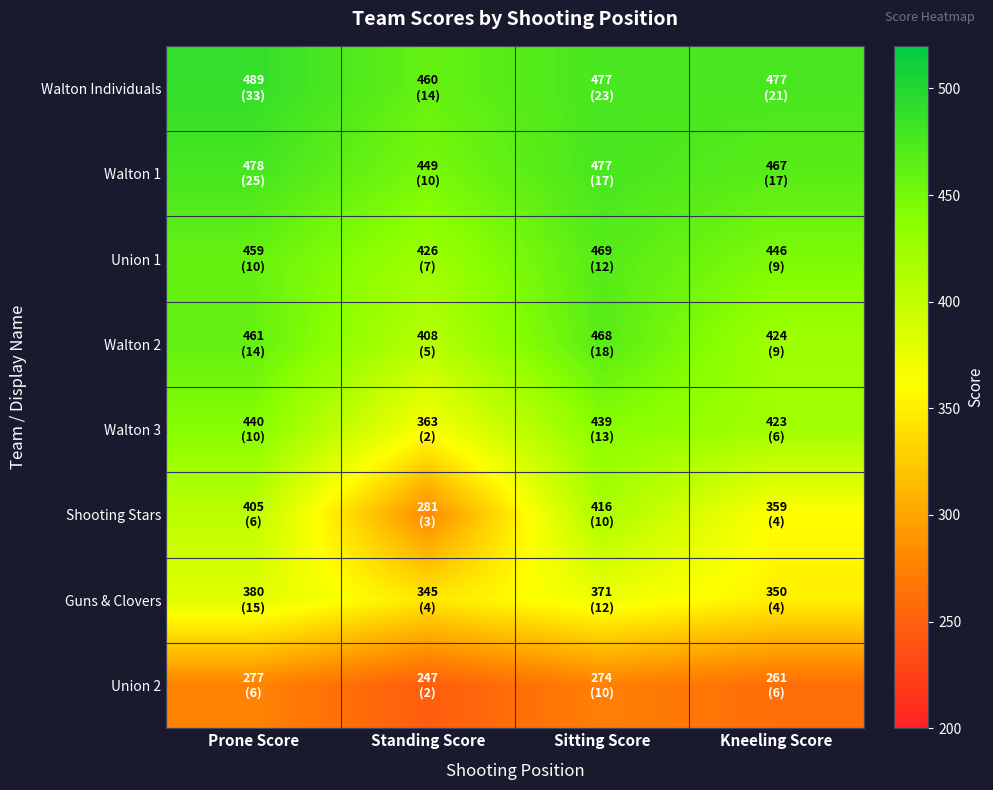

Reading left to right, list all the values displayed in this chart.

Walton Individuals: Prone Score=489	Standing Score=460	Sitting Score=477	Kneeling Score=477
Walton 1: Prone Score=478	Standing Score=449	Sitting Score=477	Kneeling Score=467
Union 1: Prone Score=459	Standing Score=426	Sitting Score=469	Kneeling Score=446
Walton 2: Prone Score=461	Standing Score=408	Sitting Score=468	Kneeling Score=424
Walton 3: Prone Score=440	Standing Score=363	Sitting Score=439	Kneeling Score=423
Shooting Stars: Prone Score=405	Standing Score=281	Sitting Score=416	Kneeling Score=359
Guns & Clovers: Prone Score=380	Standing Score=345	Sitting Score=371	Kneeling Score=350
Union 2: Prone Score=277	Standing Score=247	Sitting Score=274	Kneeling Score=261